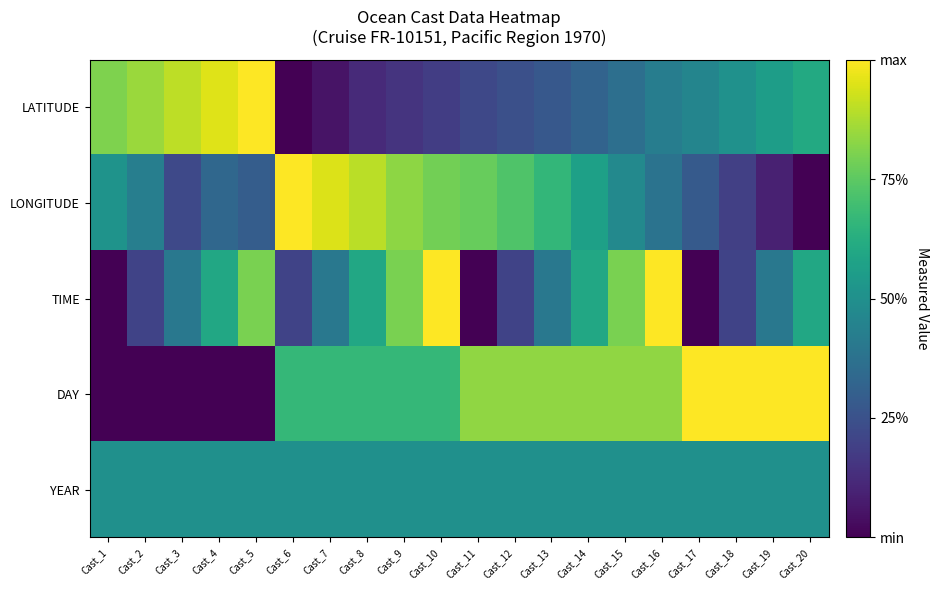

Reading left to right, list all the values displayed in this chart.

LATITUDE: Cast_1=0.8	Cast_2=0.9	Cast_3=0.9	Cast_4=0.9	Cast_5=1.0	Cast_6=0.0	Cast_7=0.1	Cast_8=0.1	Cast_9=0.1	Cast_10=0.2	Cast_11=0.2	Cast_12=0.2	Cast_13=0.3	Cast_14=0.3	Cast_15=0.4	Cast_16=0.4	Cast_17=0.5	Cast_18=0.5	Cast_19=0.6	Cast_20=0.6
LONGITUDE: Cast_1=0.5	Cast_2=0.4	Cast_3=0.2	Cast_4=0.3	Cast_5=0.3	Cast_6=1.0	Cast_7=0.9	Cast_8=0.9	Cast_9=0.8	Cast_10=0.8	Cast_11=0.8	Cast_12=0.7	Cast_13=0.7	Cast_14=0.6	Cast_15=0.5	Cast_16=0.4	Cast_17=0.3	Cast_18=0.2	Cast_19=0.1	Cast_20=0.0
TIME: Cast_1=0.0	Cast_2=0.2	Cast_3=0.4	Cast_4=0.6	Cast_5=0.8	Cast_6=0.2	Cast_7=0.4	Cast_8=0.6	Cast_9=0.8	Cast_10=1.0	Cast_11=0.0	Cast_12=0.2	Cast_13=0.4	Cast_14=0.6	Cast_15=0.8	Cast_16=1.0	Cast_17=0.0	Cast_18=0.2	Cast_19=0.4	Cast_20=0.6
DAY: Cast_1=0.0	Cast_2=0.0	Cast_3=0.0	Cast_4=0.0	Cast_5=0.0	Cast_6=0.7	Cast_7=0.7	Cast_8=0.7	Cast_9=0.7	Cast_10=0.7	Cast_11=0.8	Cast_12=0.8	Cast_13=0.8	Cast_14=0.8	Cast_15=0.8	Cast_16=0.8	Cast_17=1.0	Cast_18=1.0	Cast_19=1.0	Cast_20=1.0
YEAR: Cast_1=0.5	Cast_2=0.5	Cast_3=0.5	Cast_4=0.5	Cast_5=0.5	Cast_6=0.5	Cast_7=0.5	Cast_8=0.5	Cast_9=0.5	Cast_10=0.5	Cast_11=0.5	Cast_12=0.5	Cast_13=0.5	Cast_14=0.5	Cast_15=0.5	Cast_16=0.5	Cast_17=0.5	Cast_18=0.5	Cast_19=0.5	Cast_20=0.5